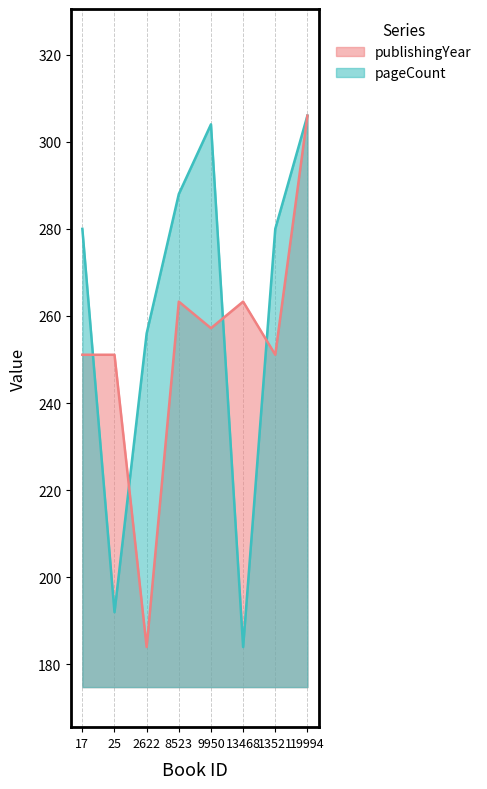

True or false: pageCount has more than 2 interior local peaks.

False